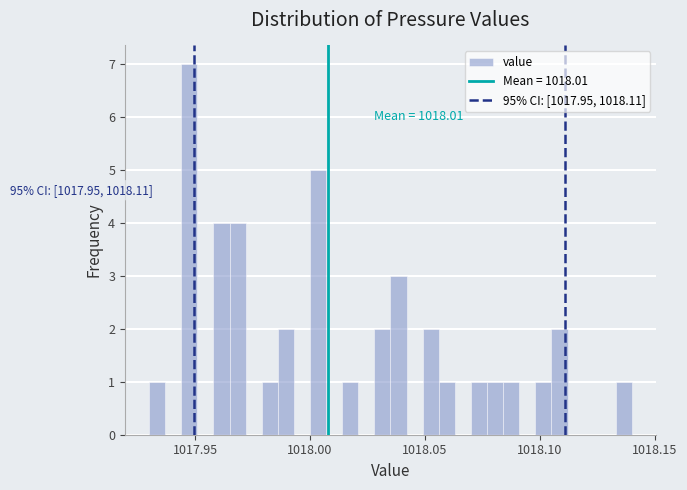

Read against the x-axis, roughly where is the centre of the tallest bar?

1017.950